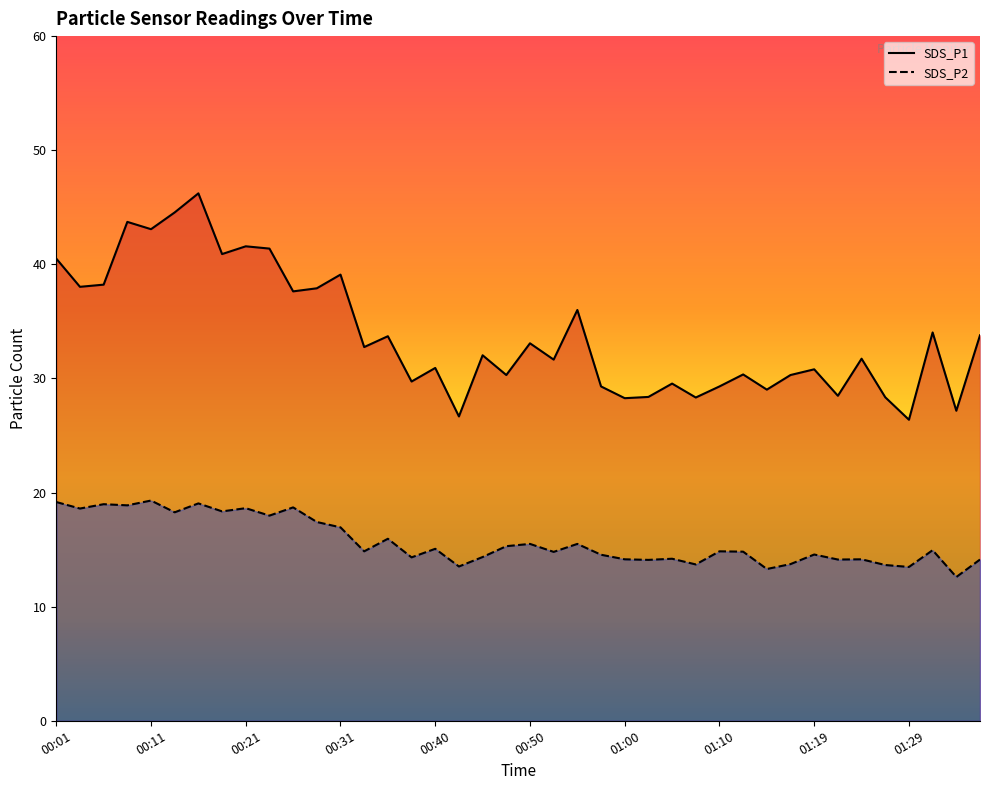

What is the difference between the second highest and second lowest values in the SDS_P1 series?

17.9